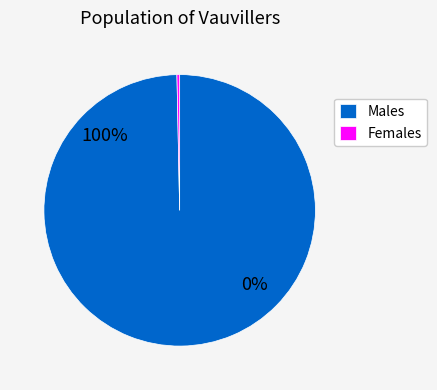

Does 37 represent more than half of the total?

No